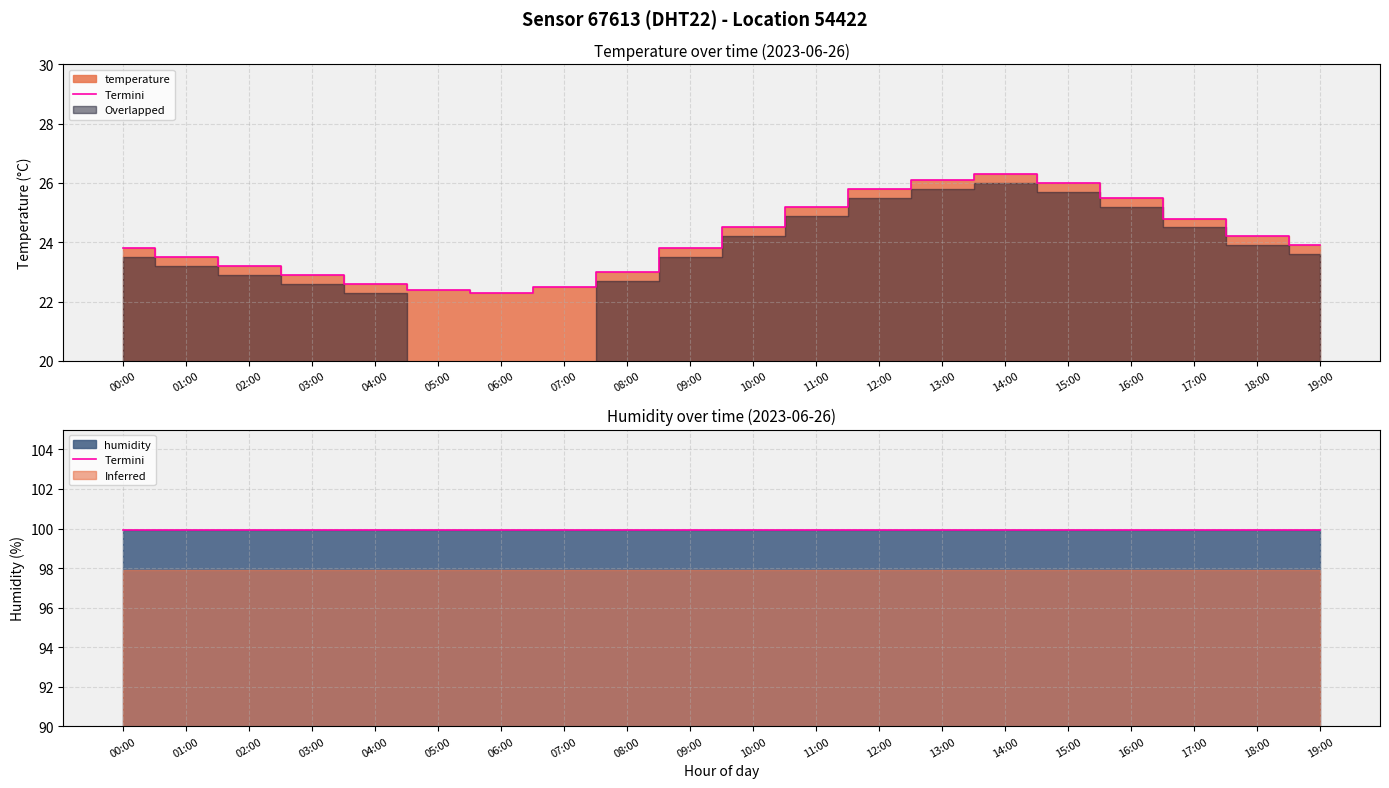

Rank the categories by value from lowest to highest.

06:00, 05:00, 07:00, 04:00, 03:00, 08:00, 02:00, 01:00, 00:00, 09:00, 19:00, 18:00, 10:00, 17:00, 11:00, 16:00, 12:00, 15:00, 13:00, 14:00